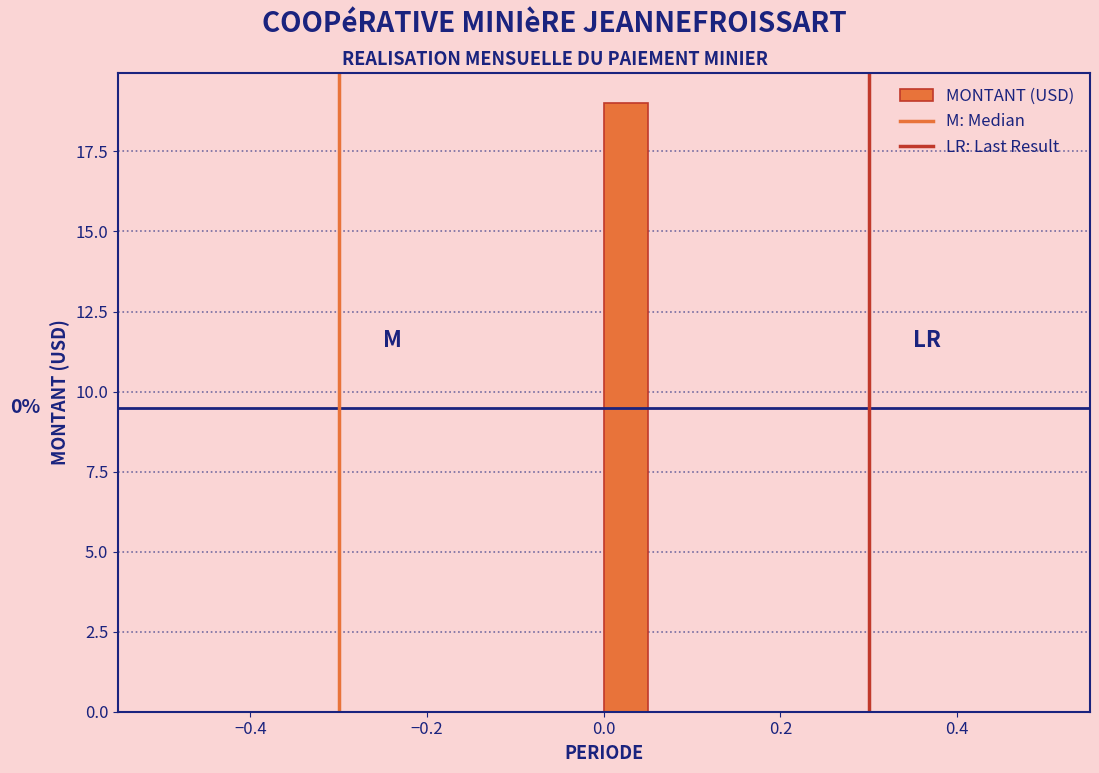

Read against the x-axis, roughly where is the centre of the tallest bar?

0.02